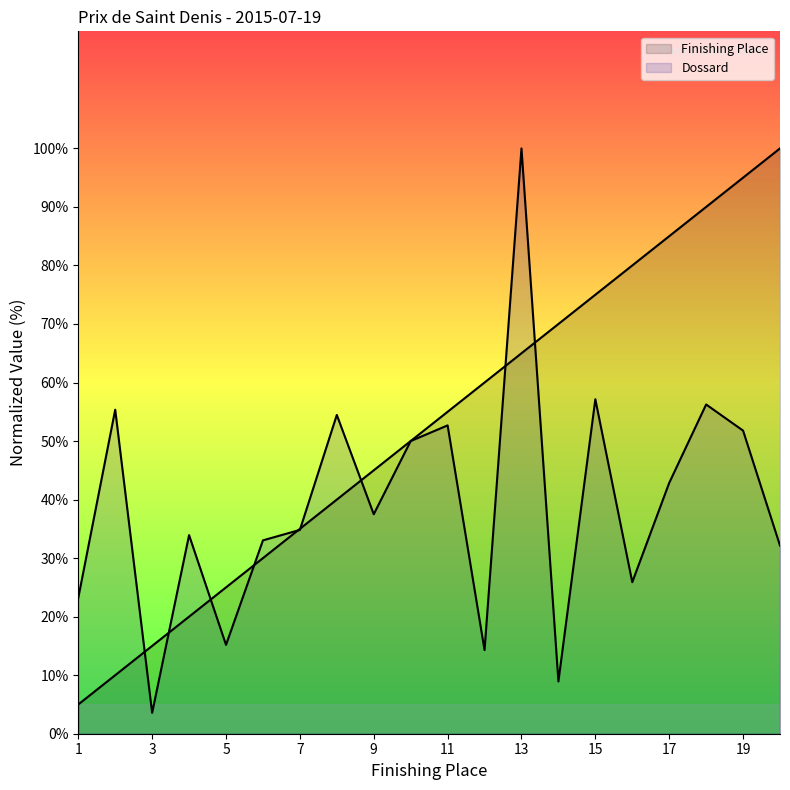

Which series has the widest spread of values?

Dossard